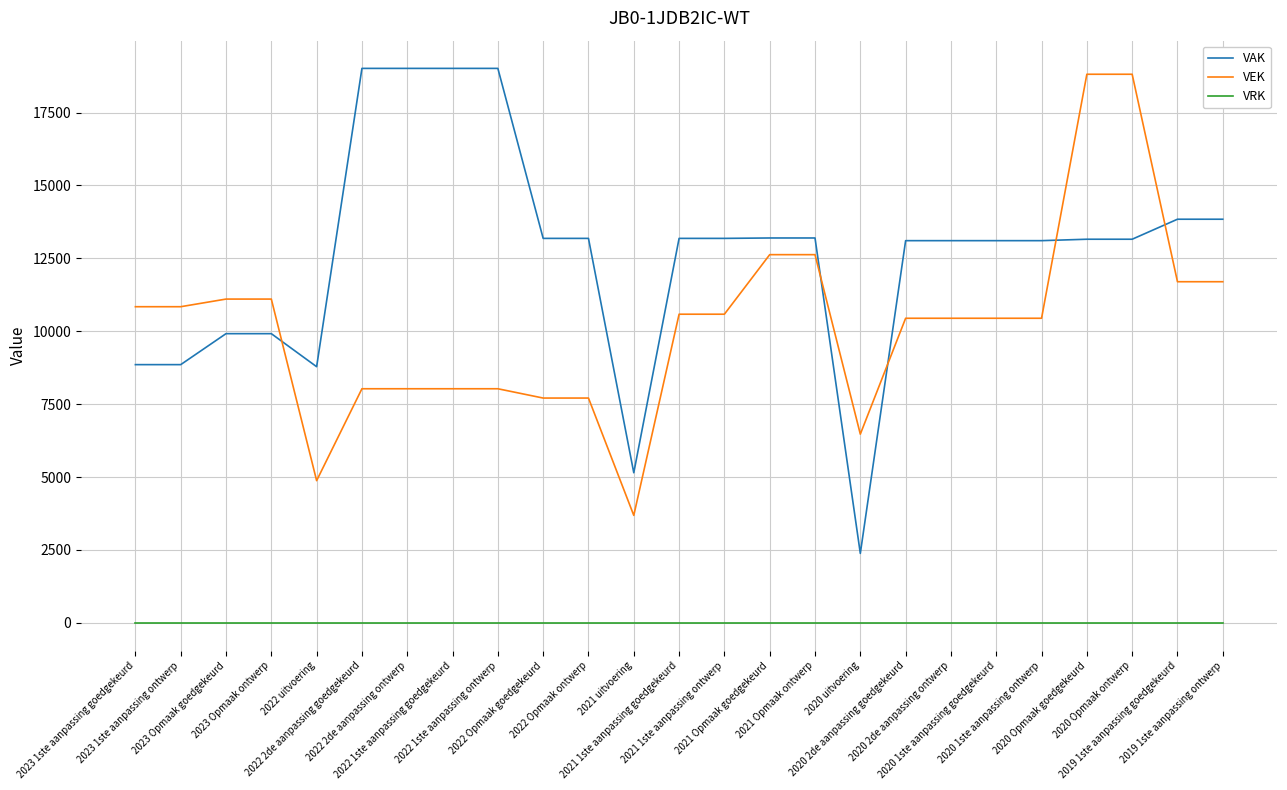

What is the sum of all VEK values?

255672